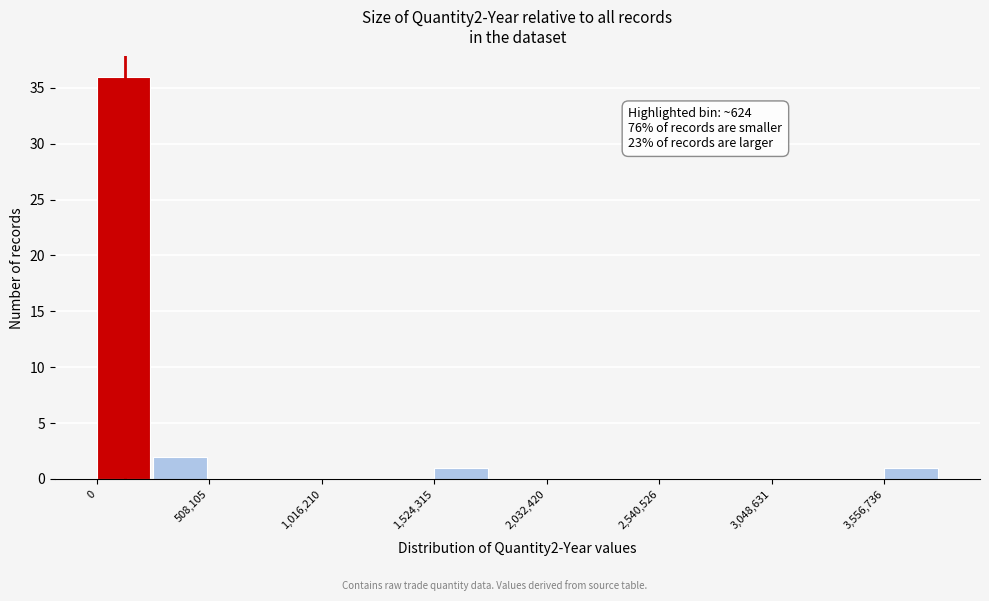

Read against the x-axis, roughly where is the centre of the tallest bar?

100000